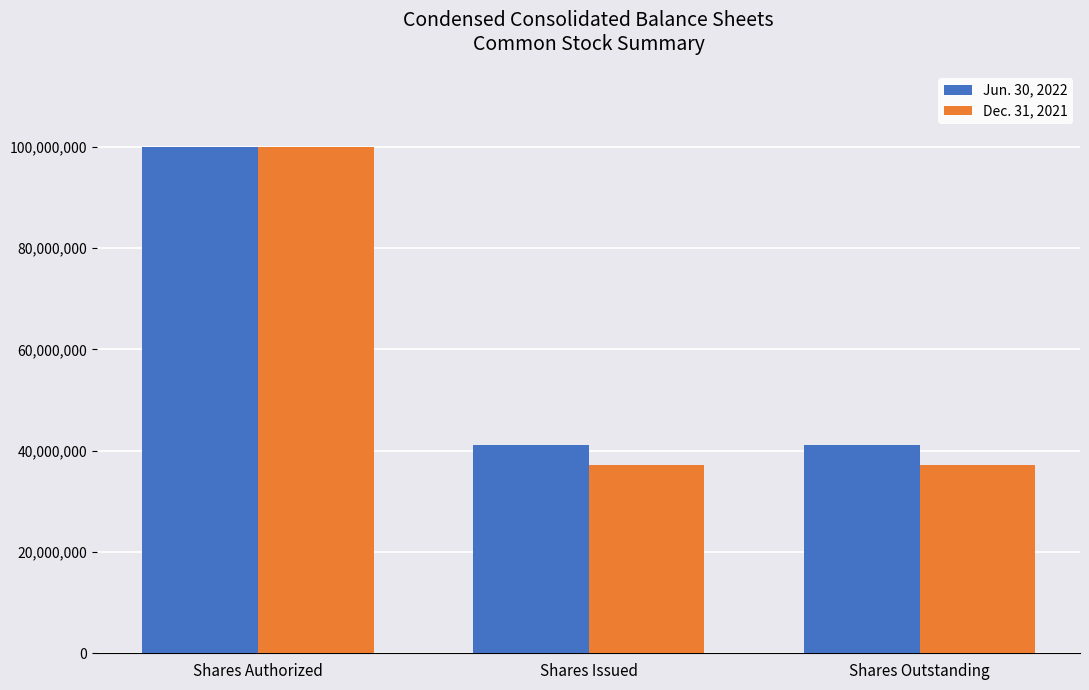

At how many categories does at least one series exceed 58749179?

1